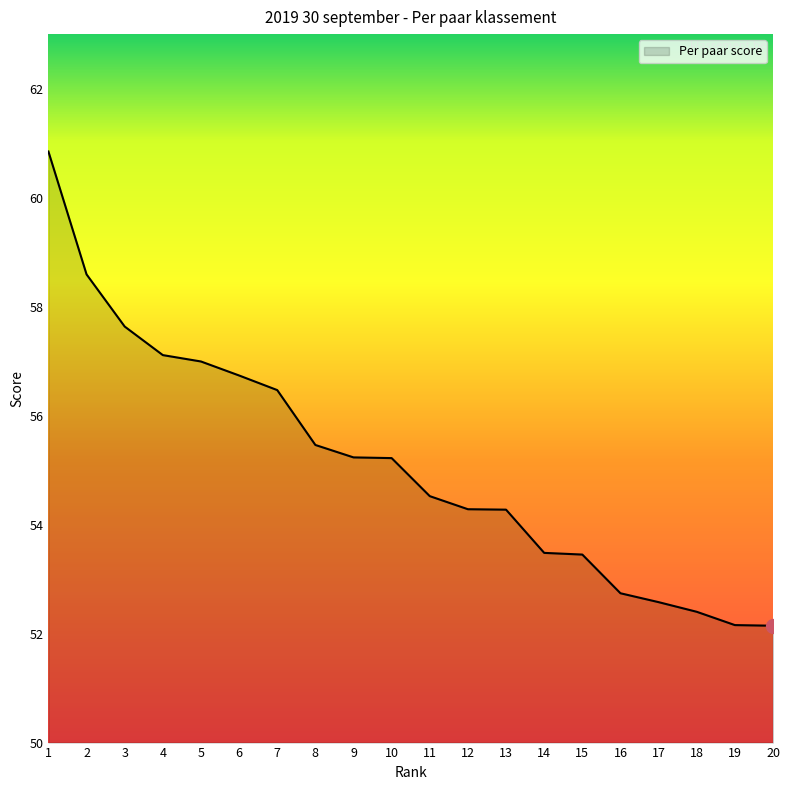

Between 17 and 4, which is larger?

4